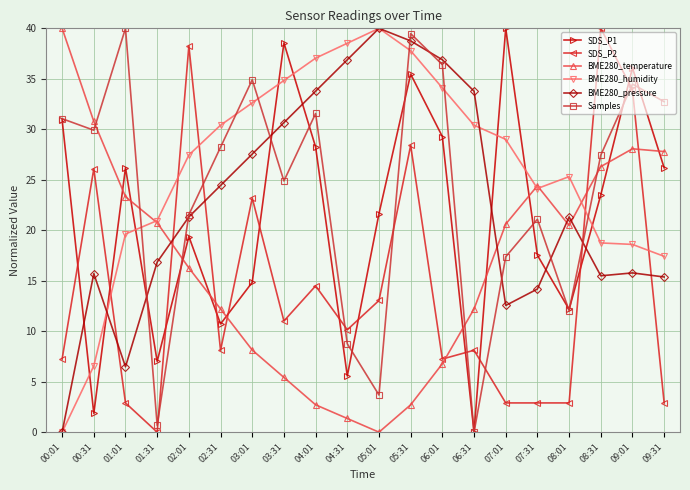

What is the label of the 19th point from the left?

09:01